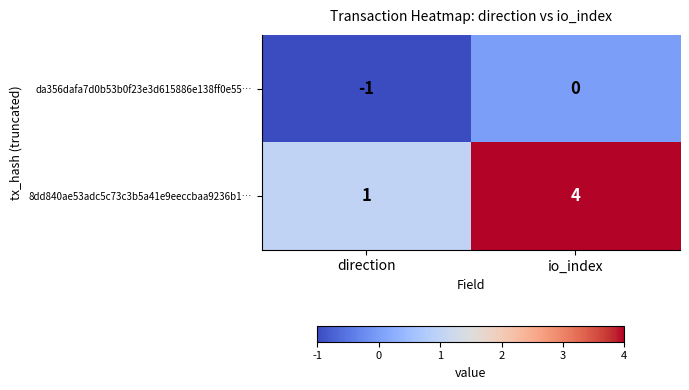

What is the sum of all 8dd840ae53adc5c73c3b5a41e9eeccbaa9236b1… values?

5